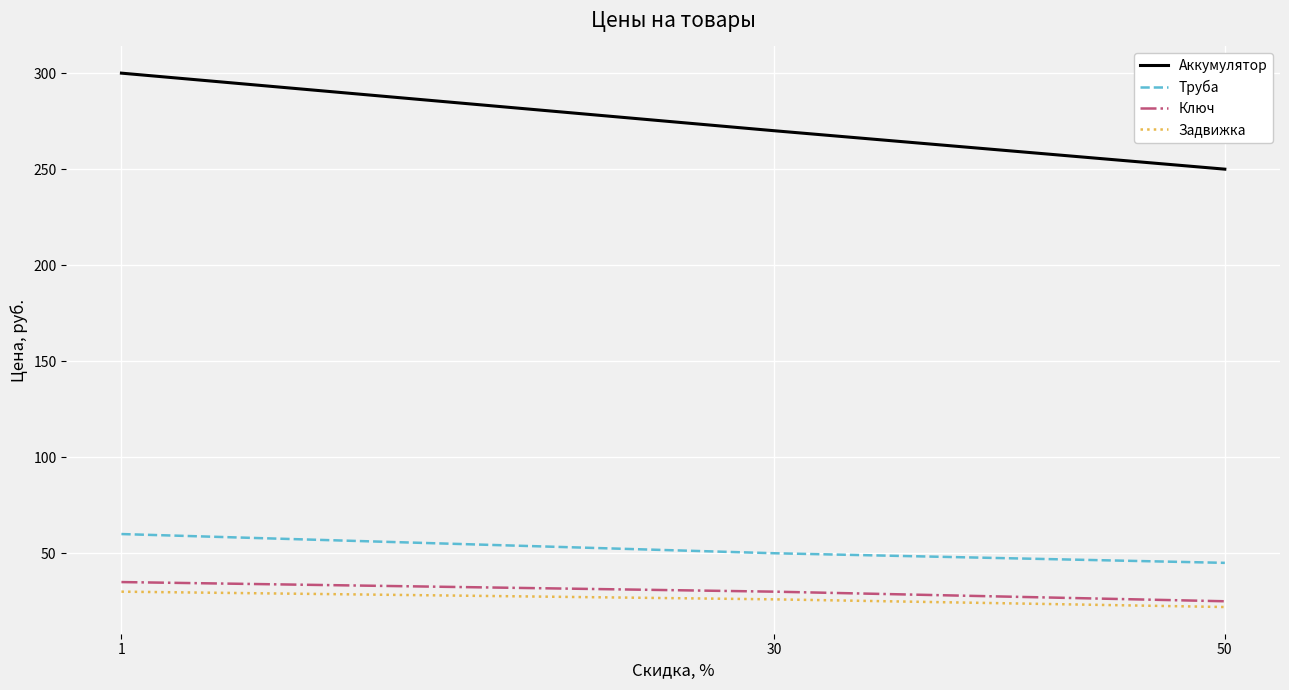

What is the approximate value of Труба at 30, to the nearest 5?

50